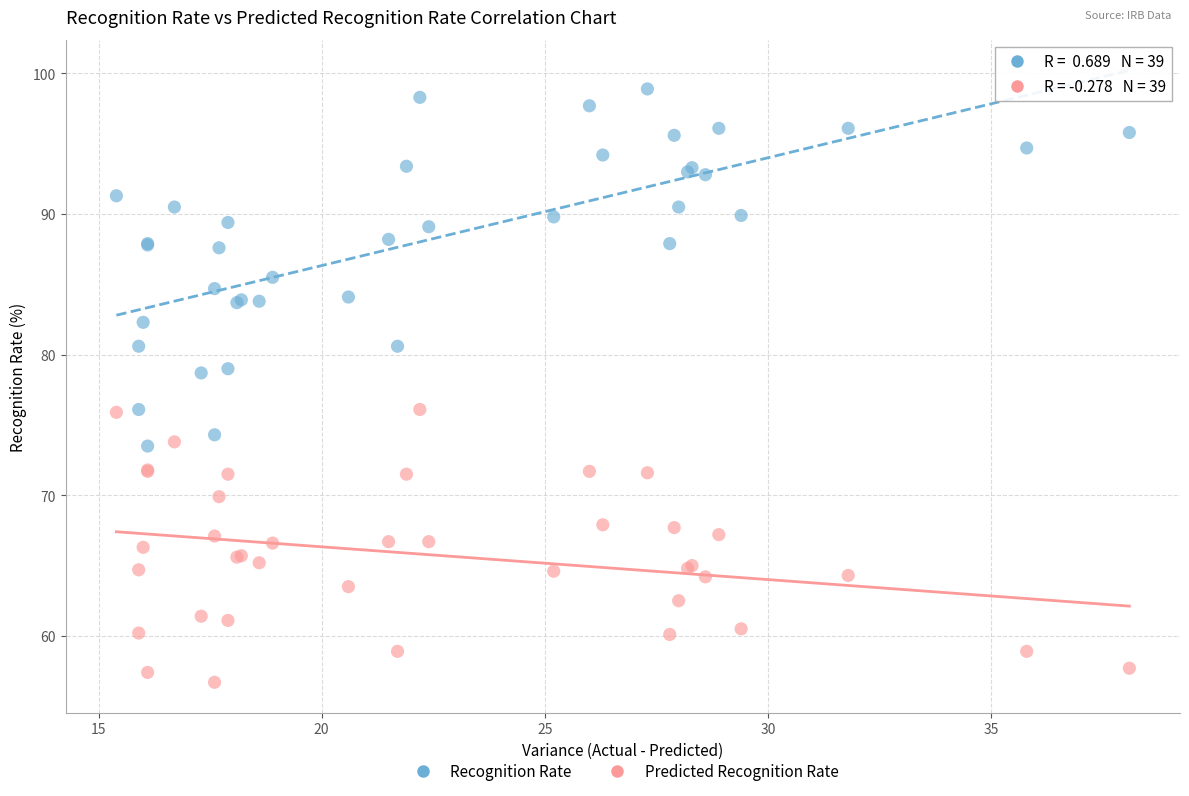

Which series contains the highest Y value?

Recognition Rate